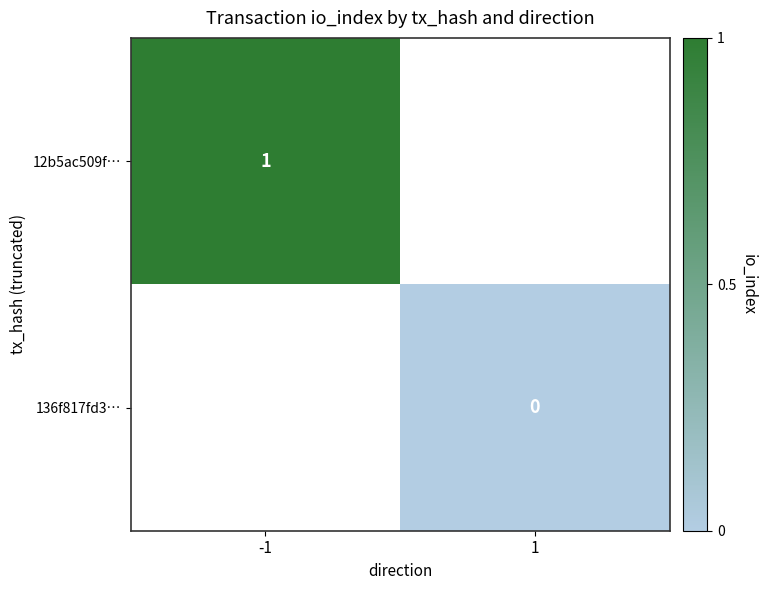

How many series are shown in this chart?

2